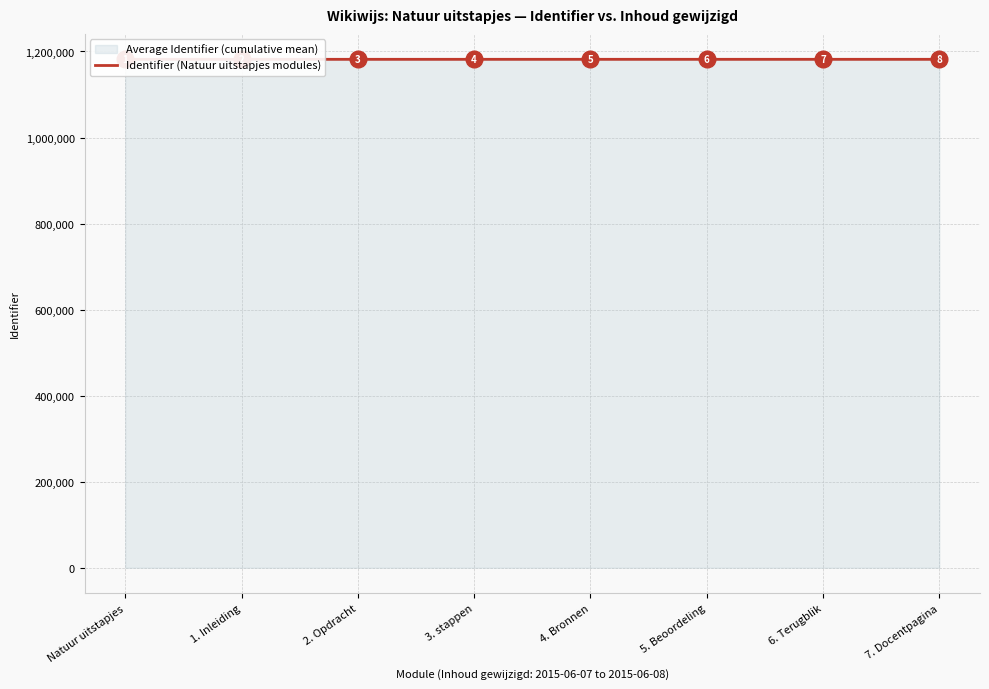

The chart shows a value of 589375 at 7. Docentpagina. True or false?

False